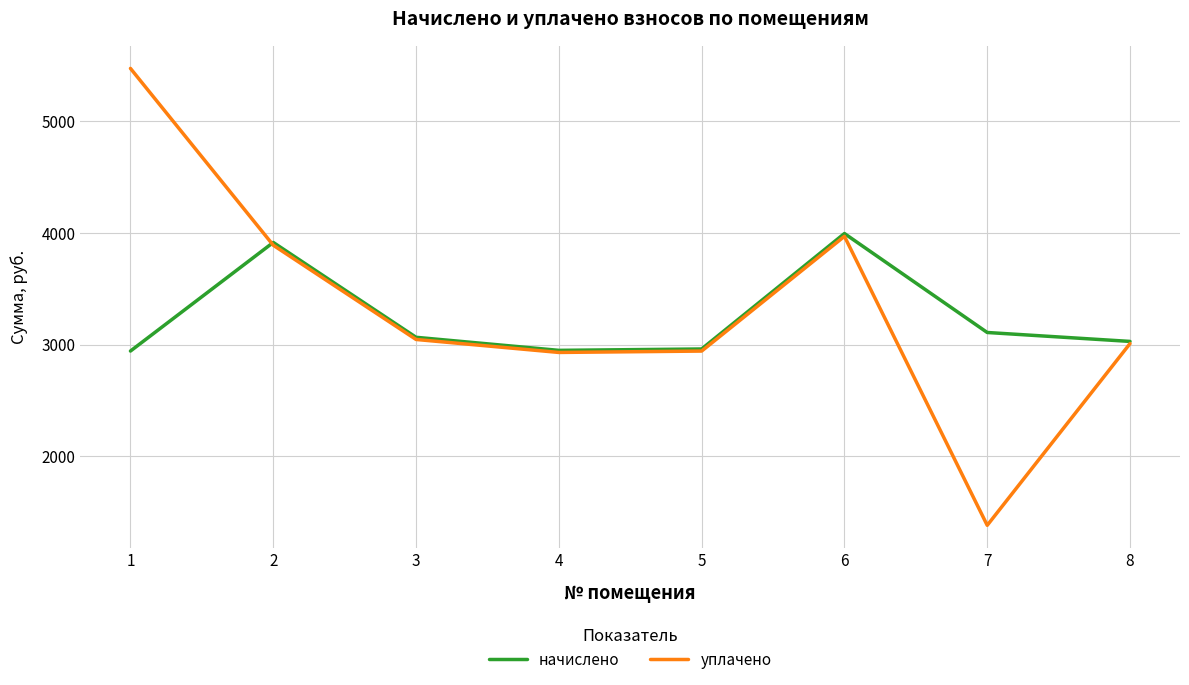

The начислено series shows 3995.2 at 6. True or false?

True